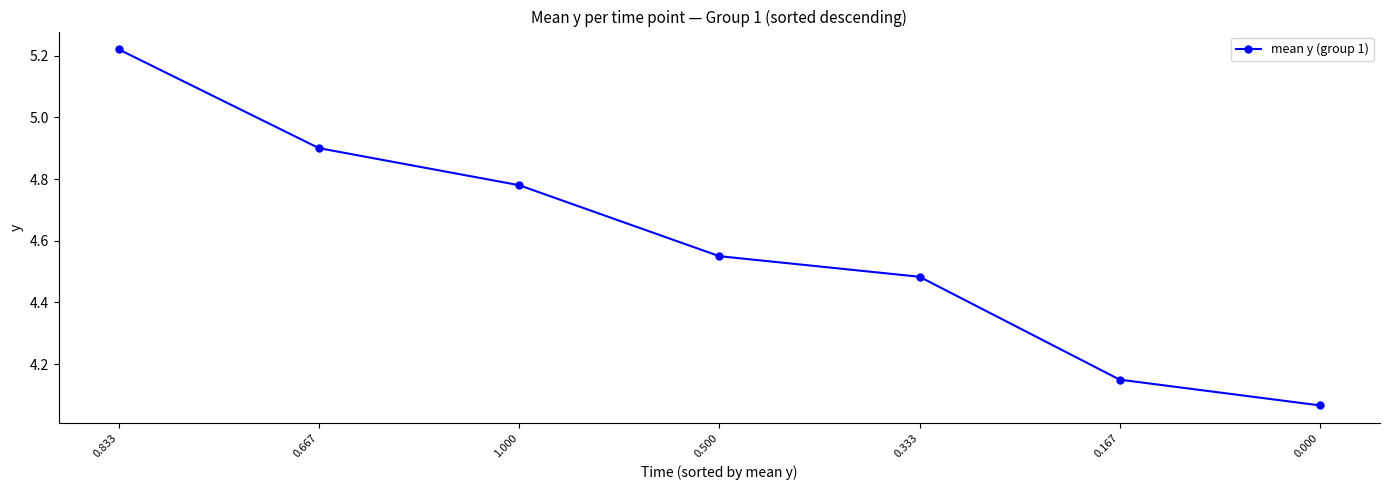

What is the label of the 1st point from the left?

0.833